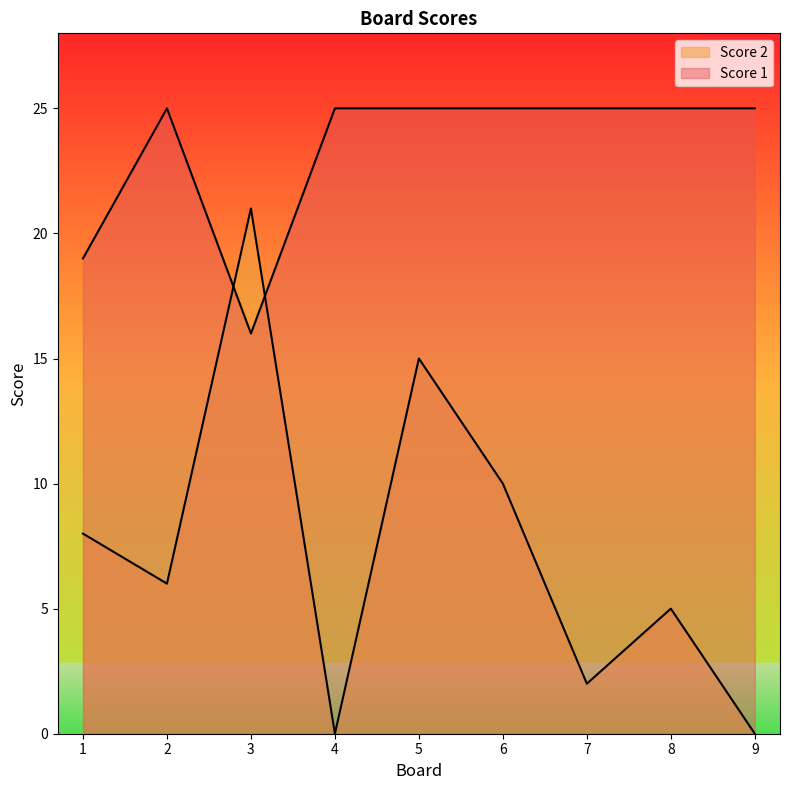

How many interior local valleys does the Score 2 series have?

3